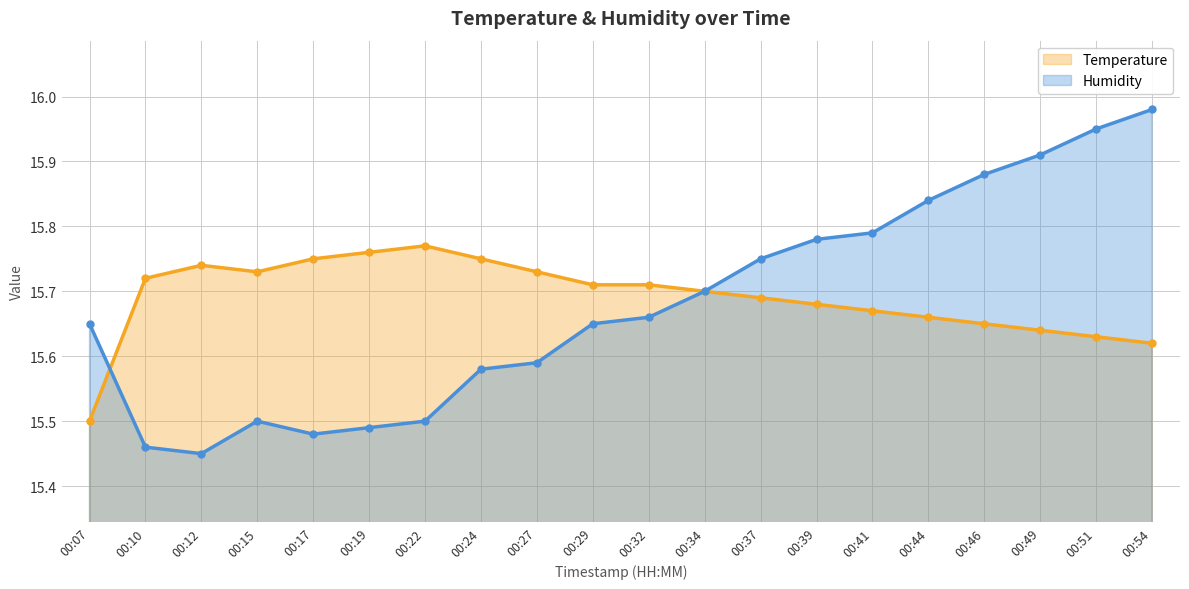

What is the maximum value for Temperature?

15.8